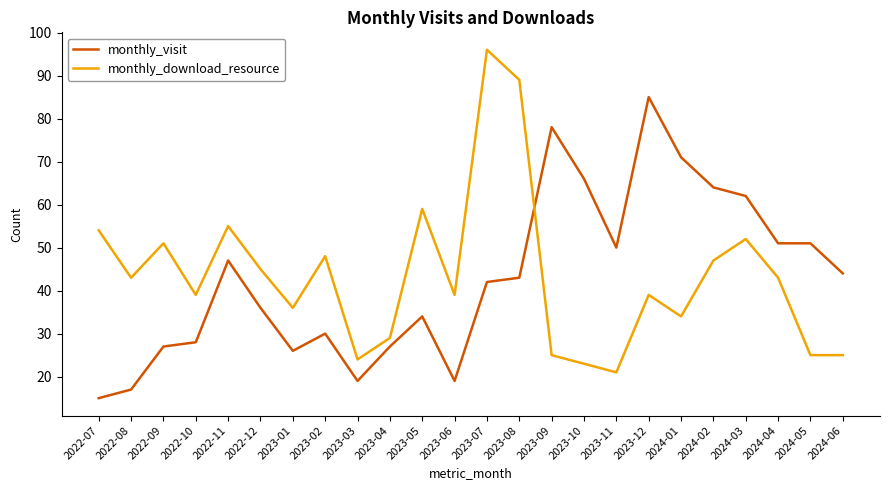

Where is monthly_visit nearest to the value 50?

2023-11